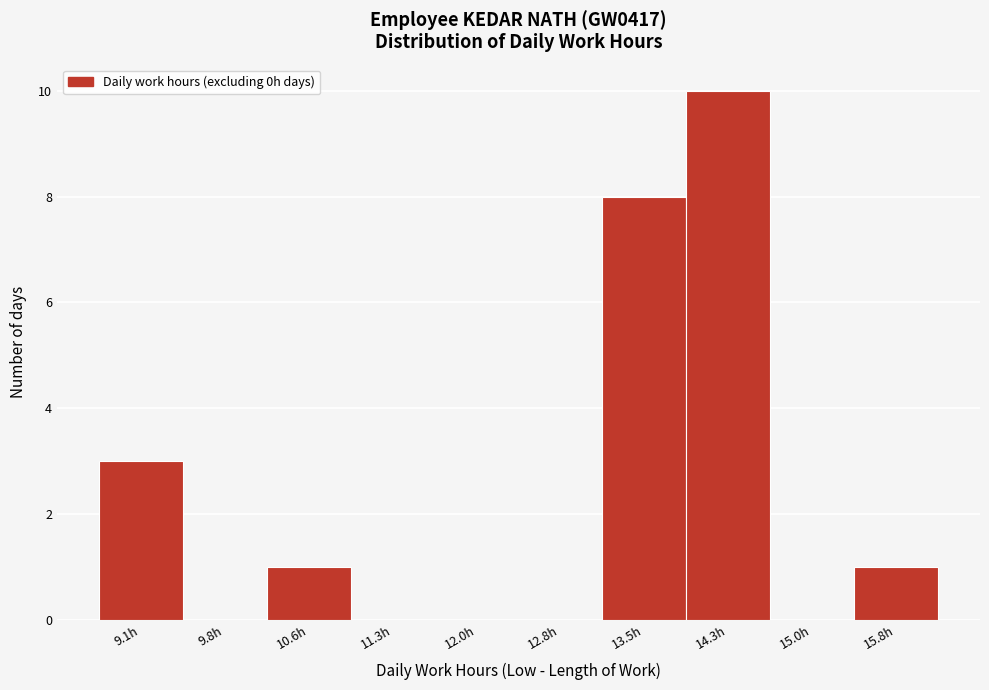

Reading left to right, what are all the values shown in this chart?

9.1h=3	9.8h=0	10.6h=1	11.3h=0	12.0h=0	12.8h=0	13.5h=8	14.3h=10	15.0h=0	15.8h=1